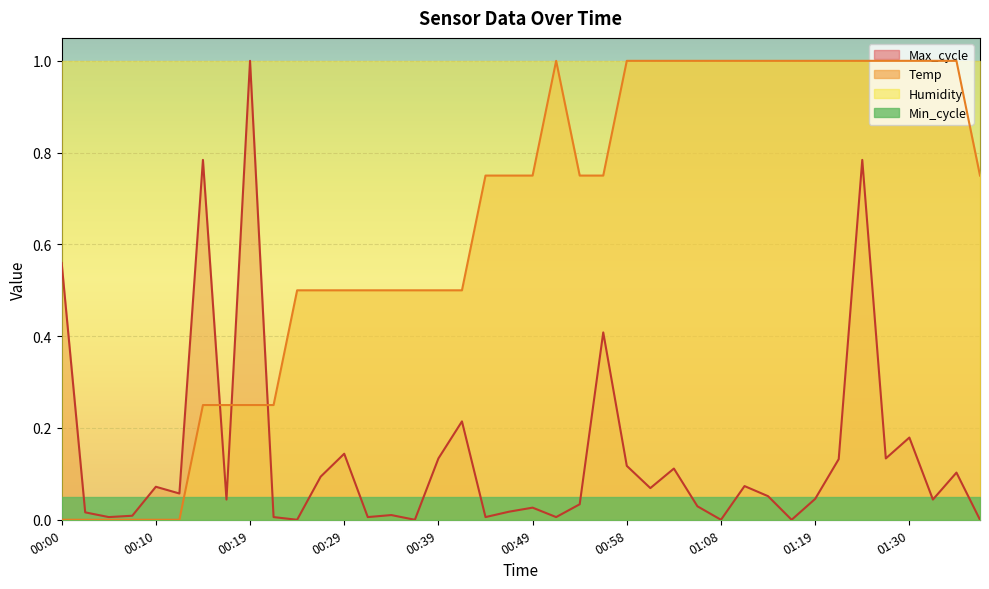

In Temp, how many points are higher than both neighbors (excluding endpoints)?

1